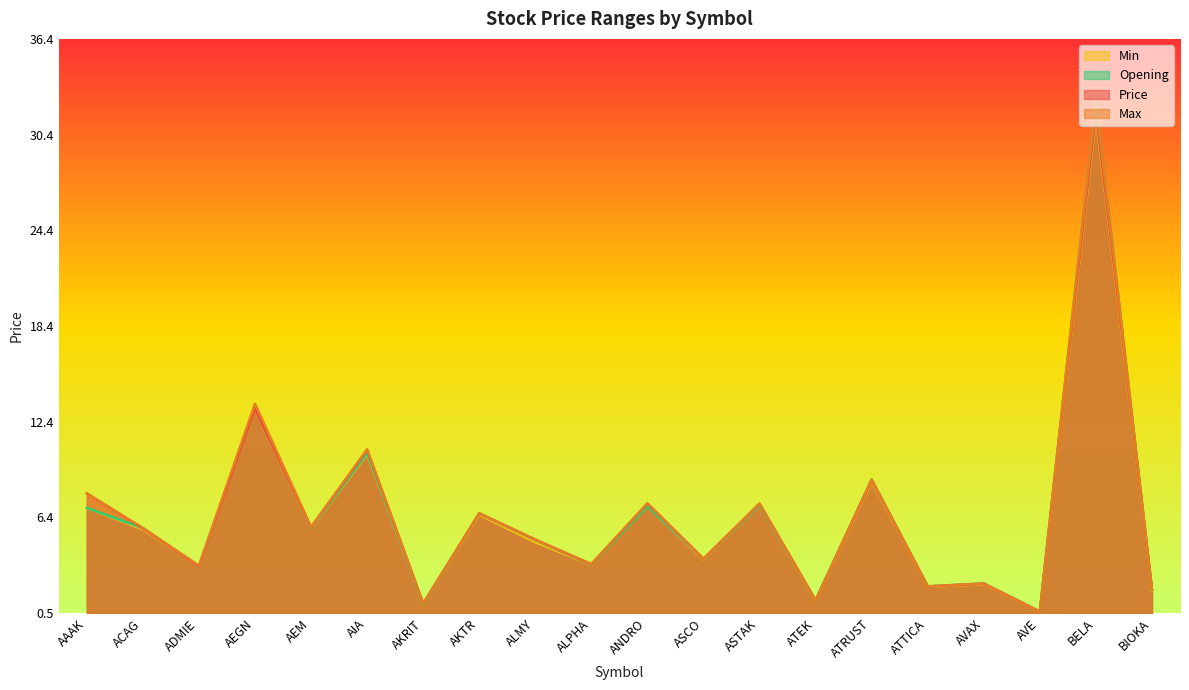

Reading left to right, transcribe all the data shown in this chart.

Price: AAAK=8.0	ACAG=5.8	ADMIE=3.4	AEGN=13.2	AEM=5.8	AIA=10.7	AKRIT=1.1	AKTR=6.7	ALMY=5.1	ALPHA=3.5	ANDRO=7.3	ASCO=3.9	ASTAK=7.3	ATEK=1.3	ATRUST=8.8	ATTICA=2.1	AVAX=2.3	AVE=0.6	BELA=31.8	BIOKA=1.9
Max: AAAK=8.0	ACAG=5.8	ADMIE=3.4	AEGN=13.6	AEM=5.8	AIA=10.7	AKRIT=1.1	AKTR=6.7	ALMY=5.1	ALPHA=3.5	ANDRO=7.3	ASCO=3.9	ASTAK=7.3	ATEK=1.3	ATRUST=8.8	ATTICA=2.1	AVAX=2.3	AVE=0.6	BELA=32.5	BIOKA=1.9
Min: AAAK=7.0	ACAG=5.7	ADMIE=3.4	AEGN=13.2	AEM=5.8	AIA=10.4	AKRIT=1.0	AKTR=6.6	ALMY=4.9	ALPHA=3.5	ANDRO=7.1	ASCO=3.8	ASTAK=7.2	ATEK=1.2	ATRUST=8.7	ATTICA=2.1	AVAX=2.3	AVE=0.5	BELA=31.6	BIOKA=1.9
Opening: AAAK=7.0	ACAG=5.8	ADMIE=3.4	AEGN=13.4	AEM=5.8	AIA=10.5	AKRIT=1.0	AKTR=6.7	ALMY=5.0	ALPHA=3.5	ANDRO=7.1	ASCO=3.9	ASTAK=7.2	ATEK=1.3	ATRUST=8.8	ATTICA=2.1	AVAX=2.3	AVE=0.6	BELA=32.5	BIOKA=1.9